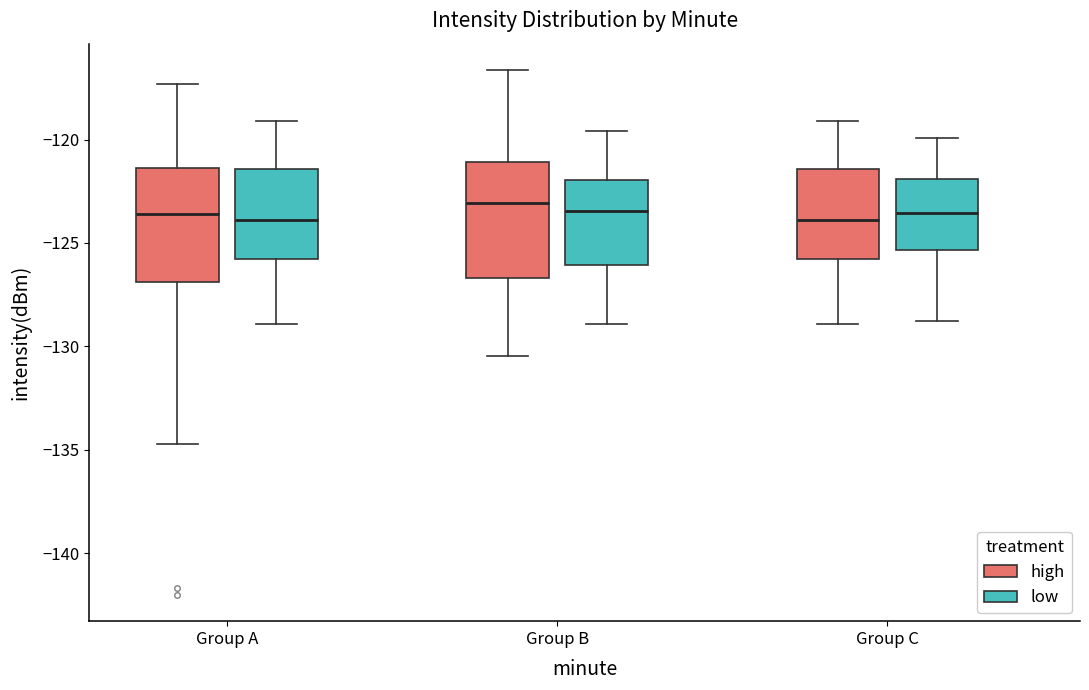

Where does the median line of the box for Group C (high) sit on the y-axis? The values are not printed on the chart, so give them approximately, as read against the axis.

-124.0